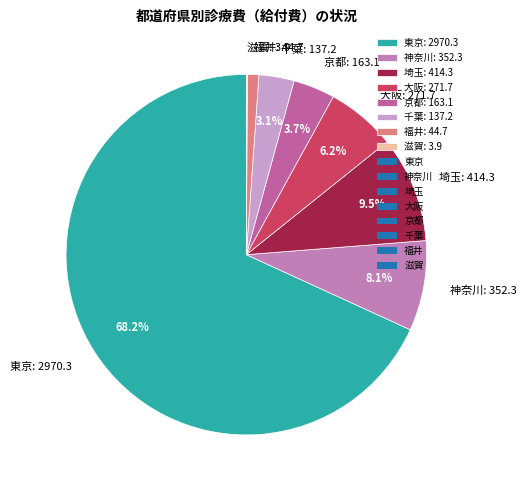

Approximately how many times larger is the value at 千葉 compared to 大阪?

0.5